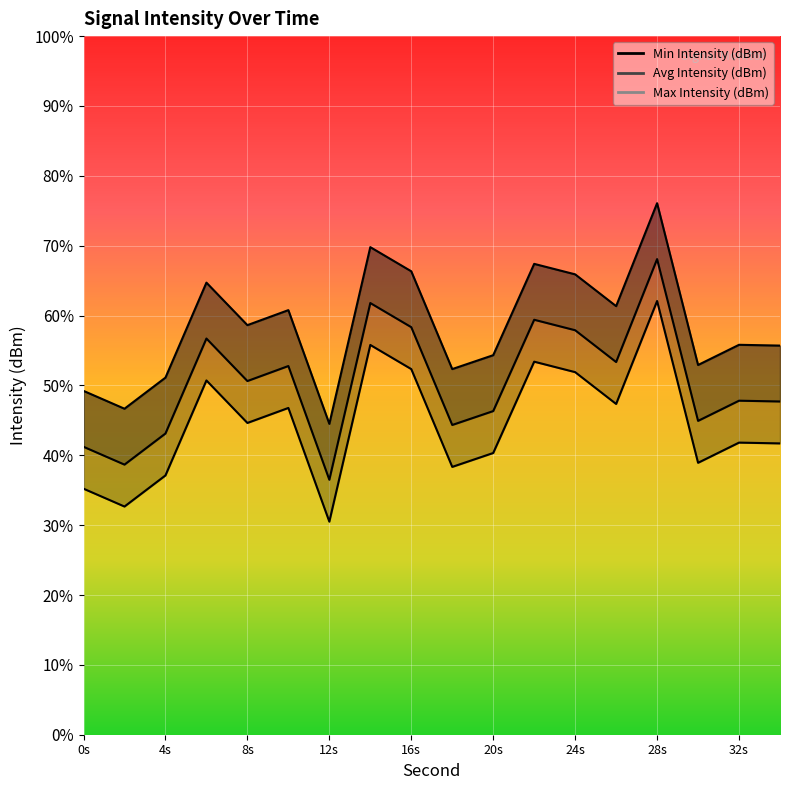

Which series changed the most between 6 and 22?

Min Intensity (dBm)